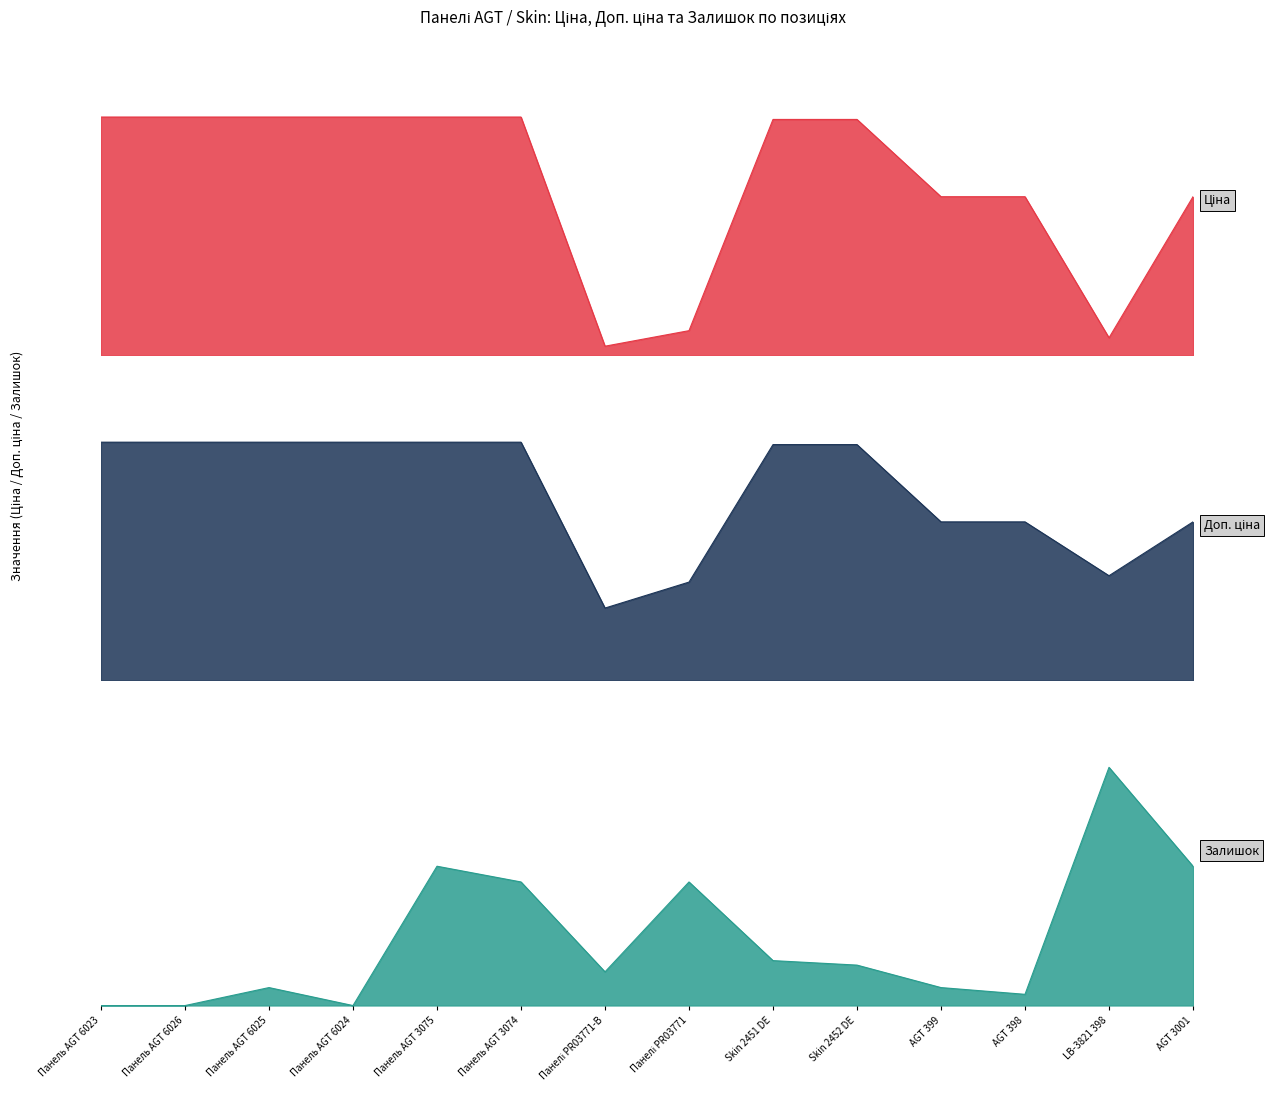

What is the spread (max minus min) of values at Skin 2451 DE?

9176.3